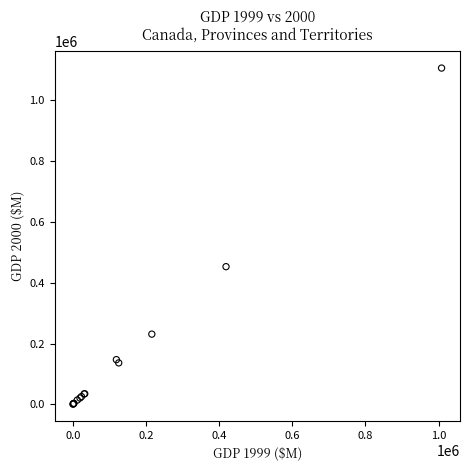

What Y value in the scatter plot is closest to 553482?

452911